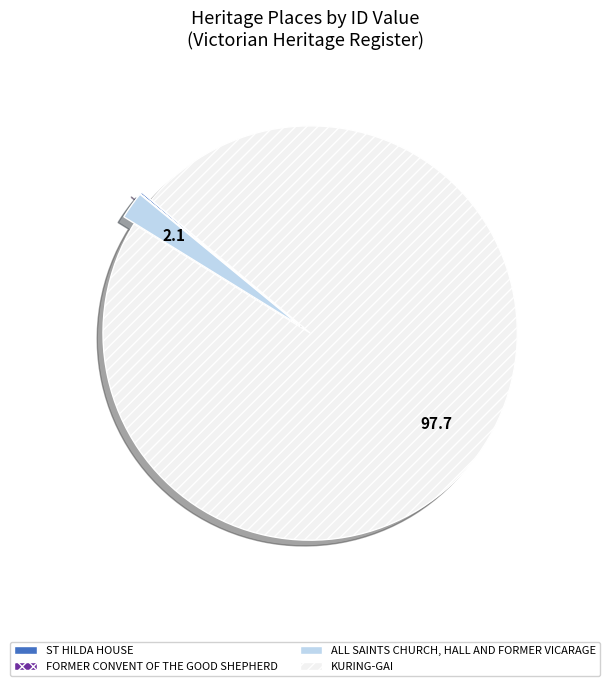

Which has a higher value, KURING-GAI or ALL SAINTS CHURCH, HALL AND FORMER VICARAGE?

KURING-GAI